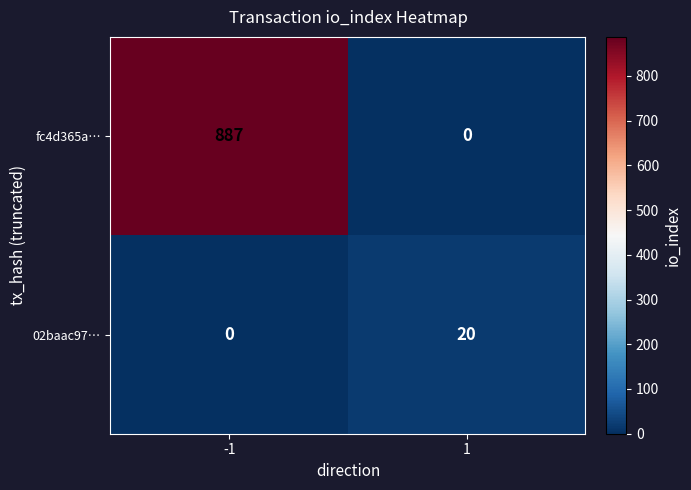

List the series in order of their overall mean, lowest first.

02baac97…, fc4d365a…